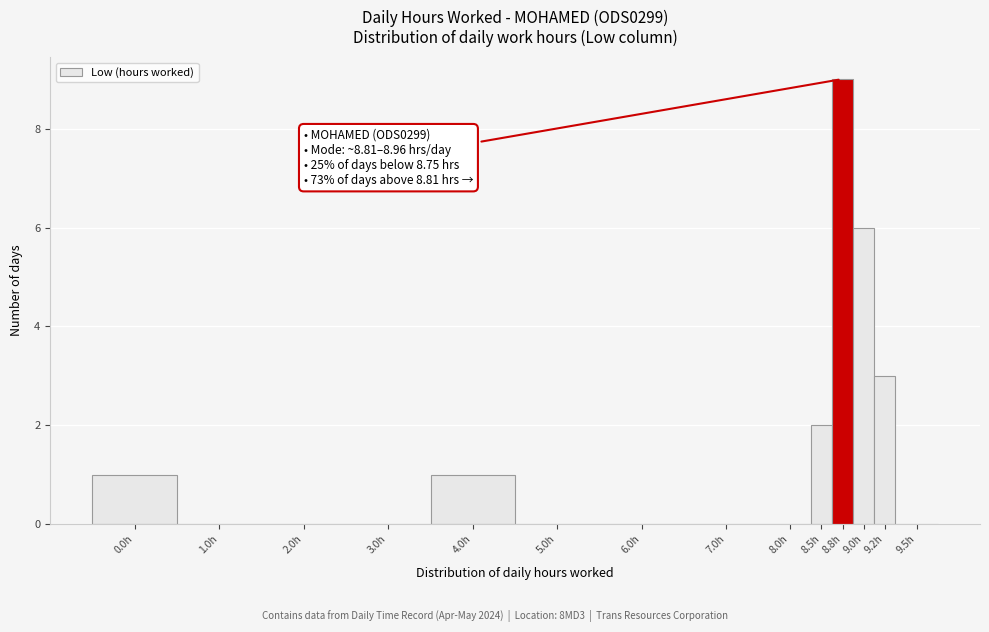

Reading left to right, extract all data points from this chart.

0.0h=1	1.0h=0	2.0h=0	3.0h=0	4.0h=1	5.0h=0	6.0h=0	7.0h=0	8.0h=0	8.5h=2	8.8h=9	9.0h=6	9.2h=3	9.5h=0